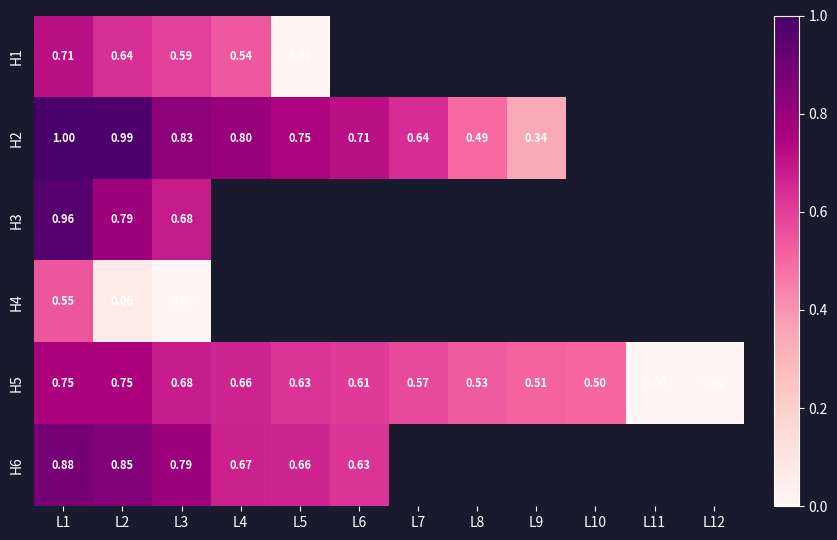

Which series has the largest total across all categories?

H5